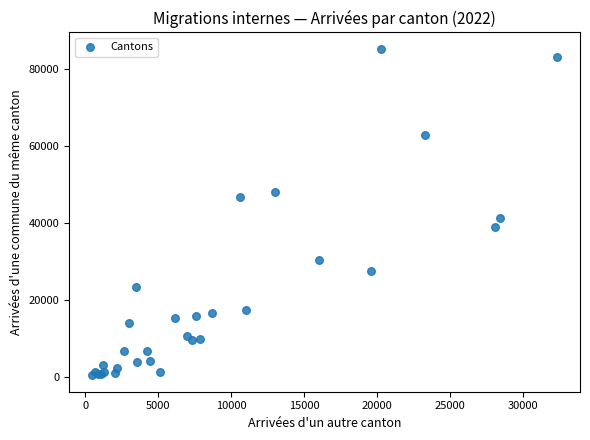

What Y value in the scatter plot is closest to 42732?

41159